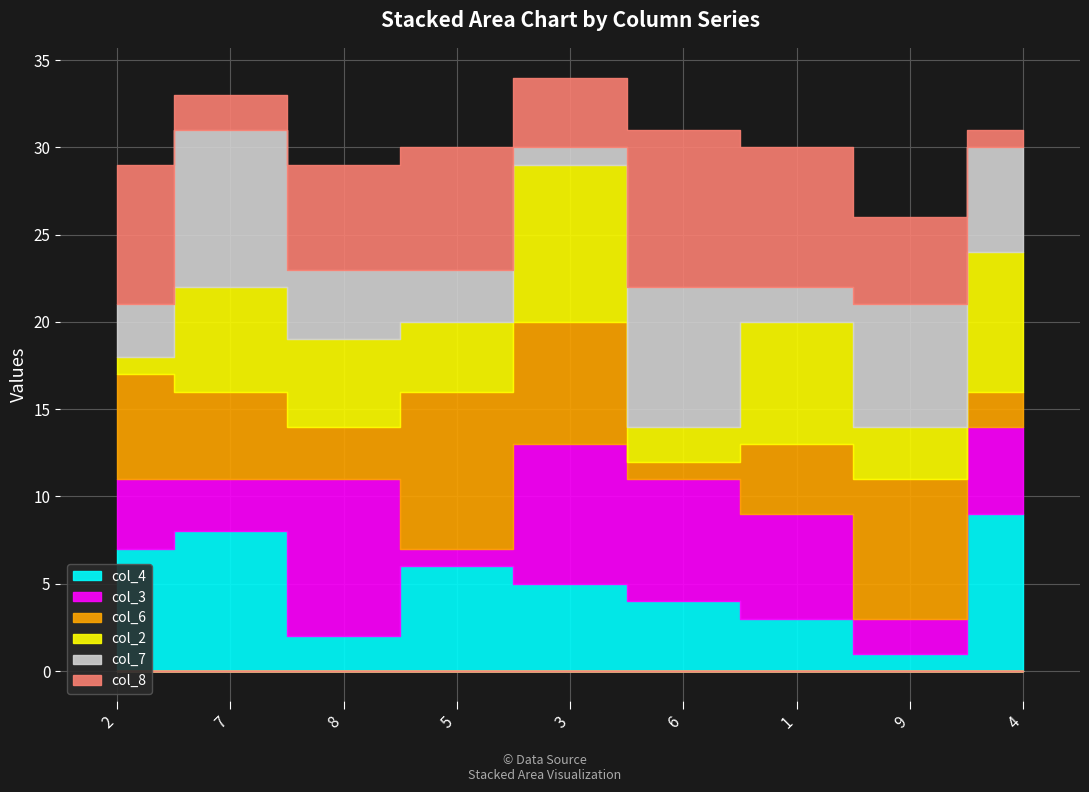

How many intersections are there between col_6 and col_2?

5